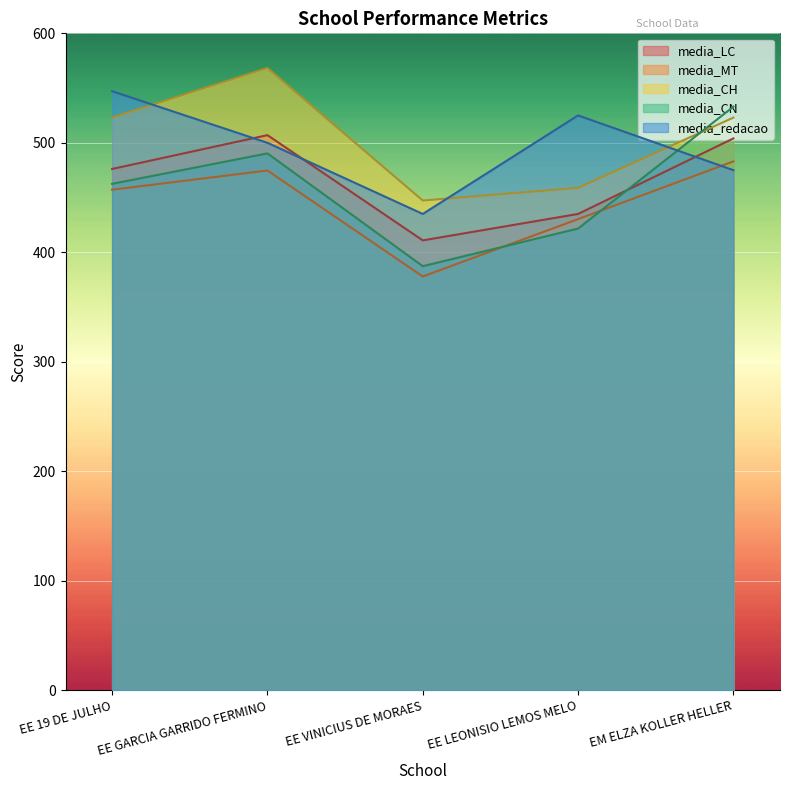

Rank the series at EE LEONISIO LEMOS MELO from highest to lowest value.

media_redacao, media_CH, media_LC, media_MT, media_CN